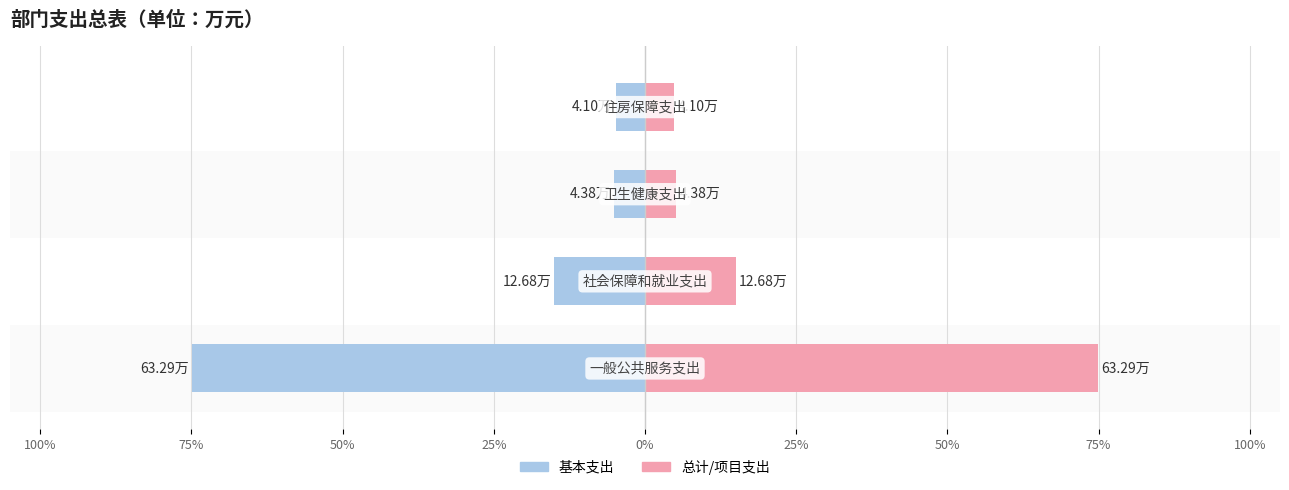

The value of 基本支出 at 50% is -8.3. True or false?

False